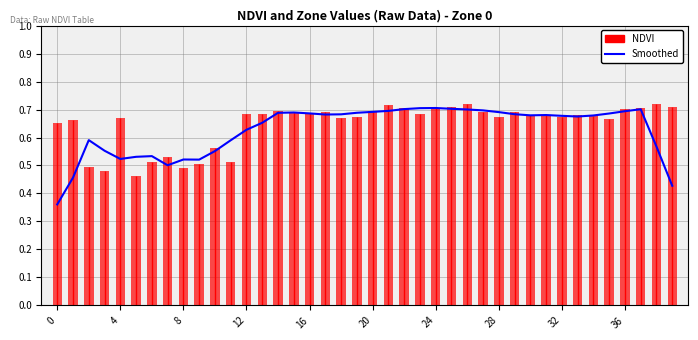

True or false: the data shows 0.7 at 19.

True